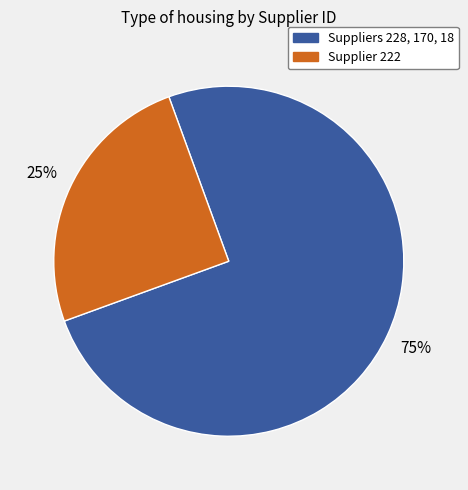

Is there any slice that represents more than half of the pie?

Yes